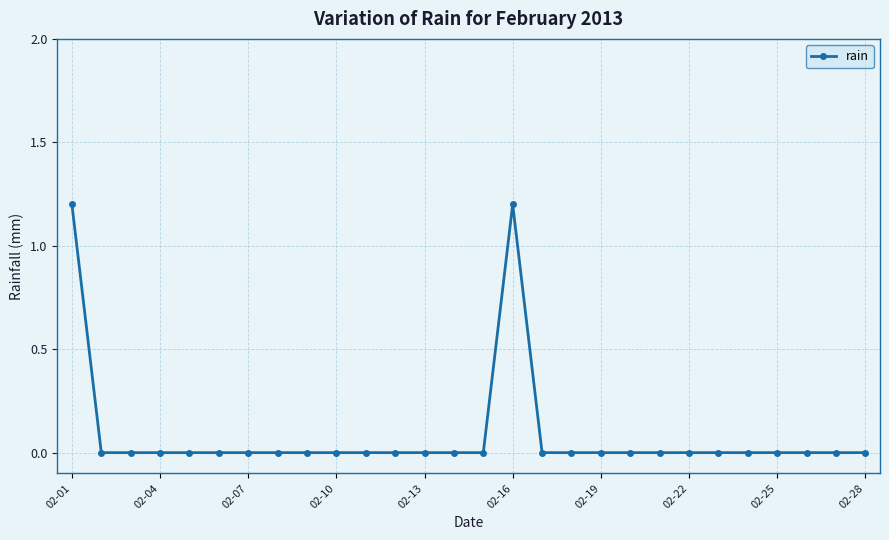

What is the value of the 16th point from the left?

1.2